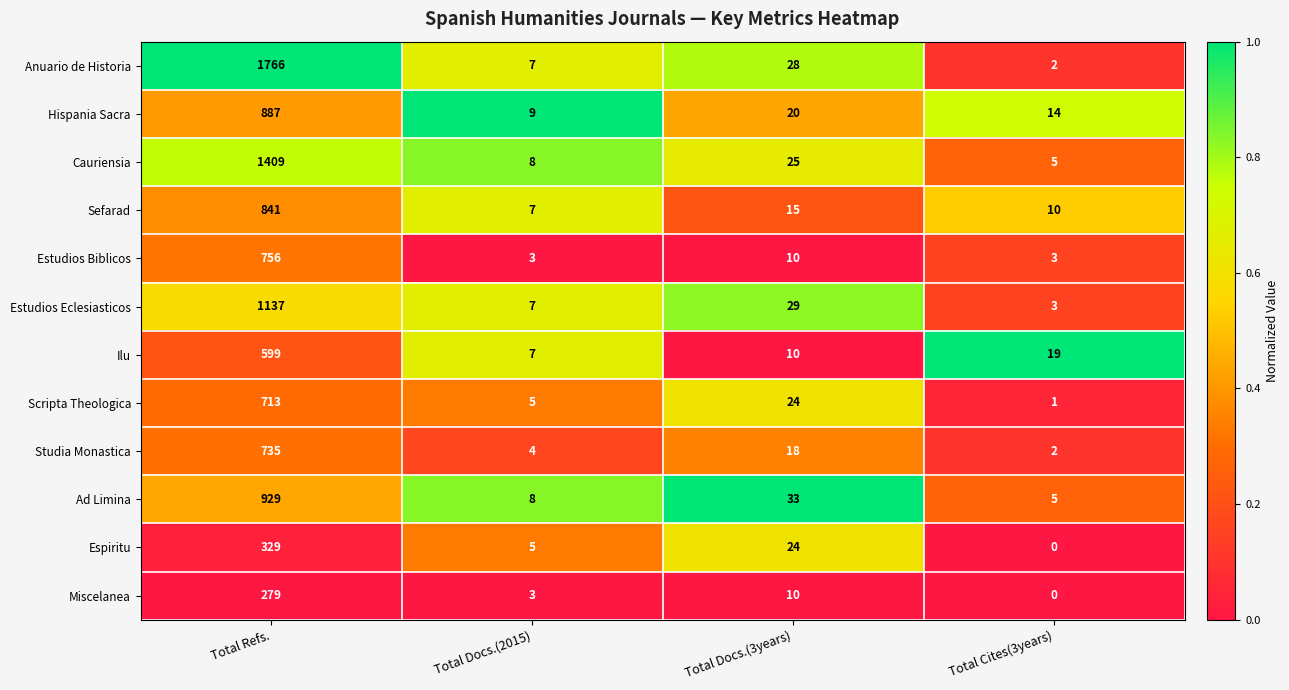

Which series changed the most between Total Refs. and Total Cites(3years)?

Anuario de Historia